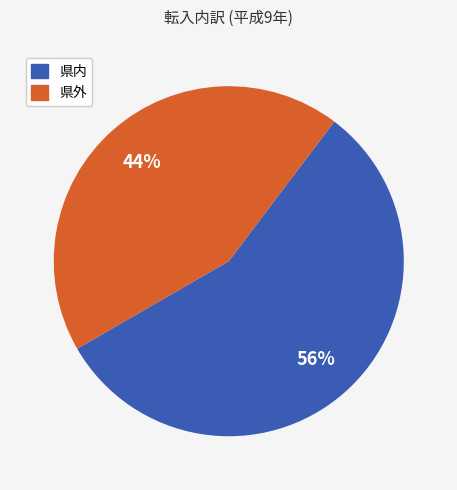

Do 県外 and 県内 together represent more than half of the pie?

Yes